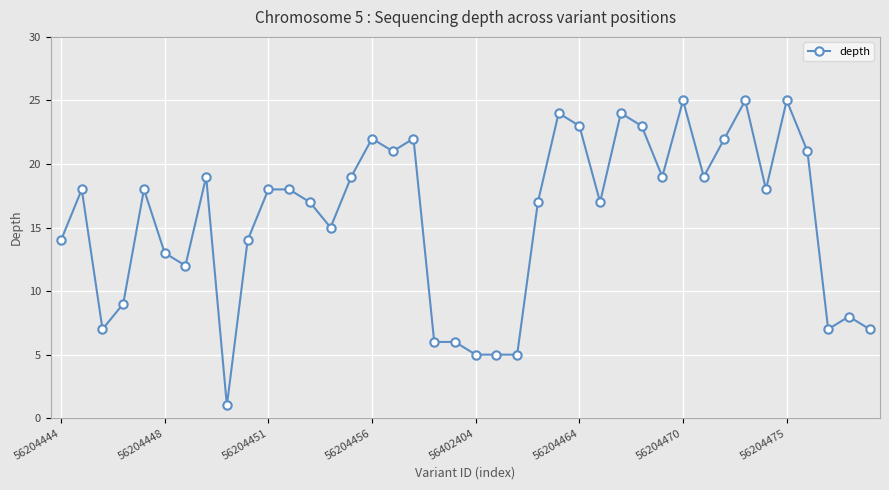

True or false: the data has more than 2 interior local peaks.

True